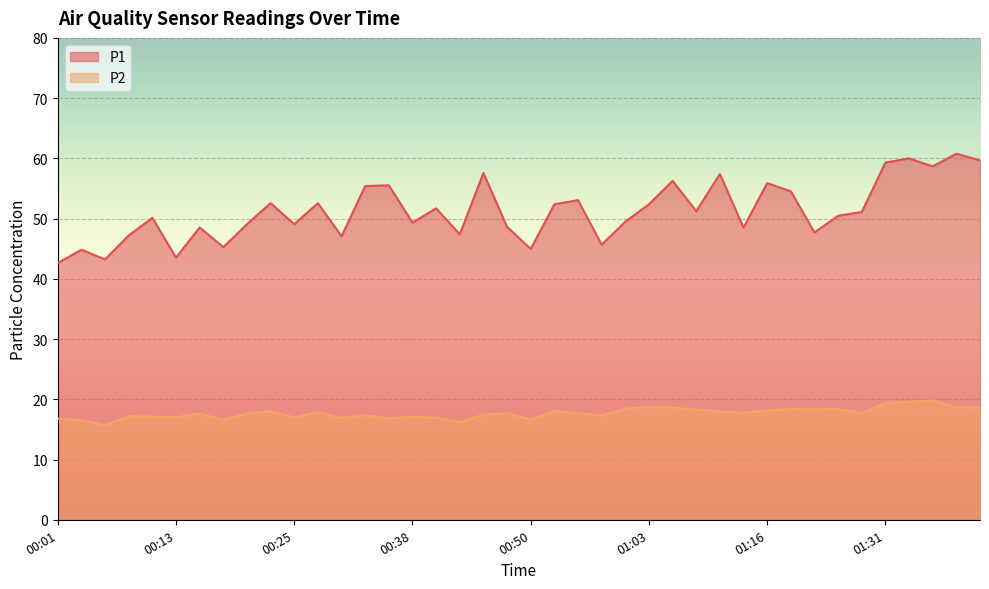

How many data points does each series have?

40